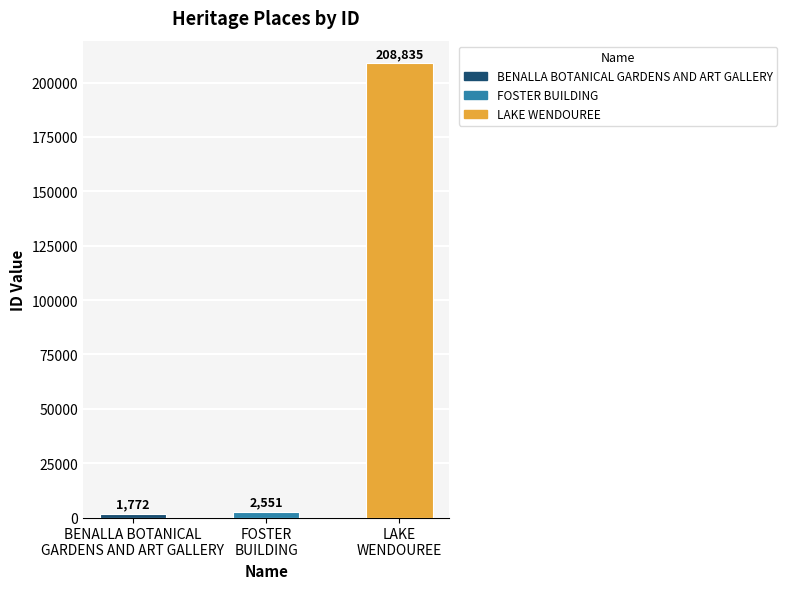

Approximately how many times larger is the value at FOSTER
BUILDING compared to BENALLA BOTANICAL
GARDENS AND ART GALLERY?

1.4